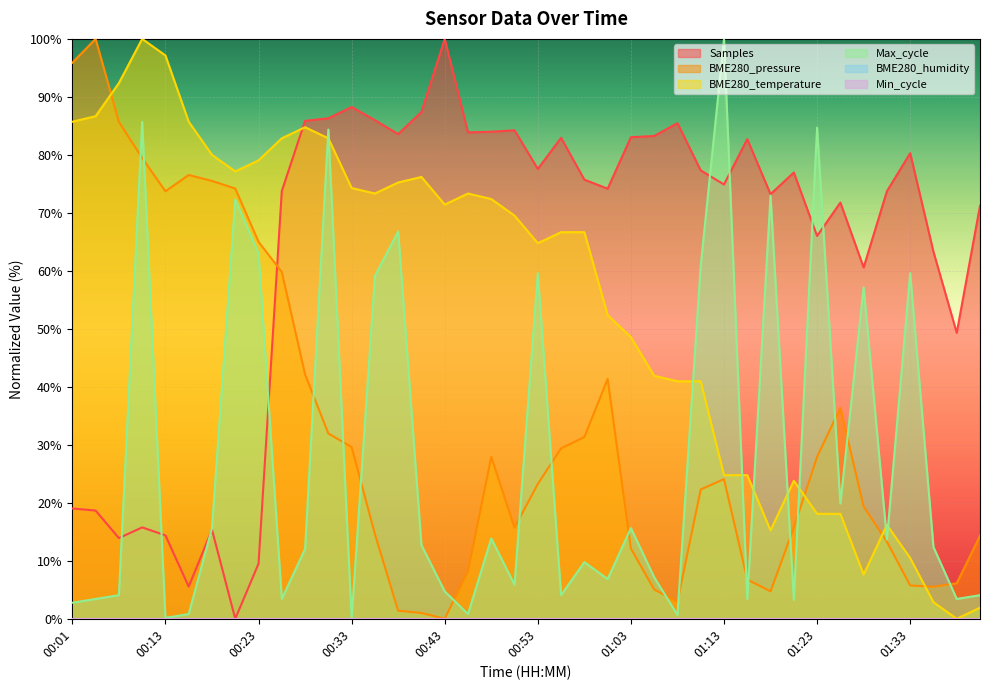

Does the chart display data point markers on the line(s)?

No